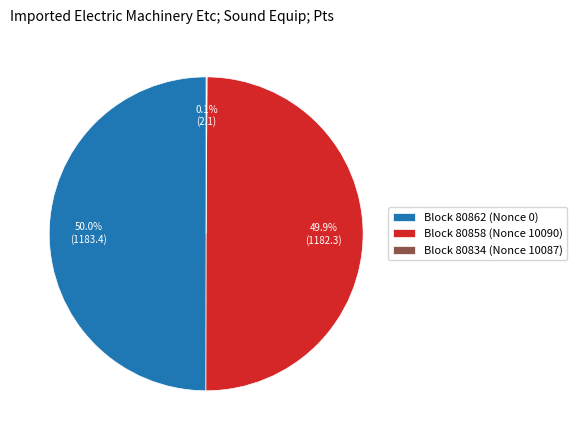

What is the ratio of the value at Block 80862 (Nonce 0) to the value at Block 80858 (Nonce 10090)?

1.0